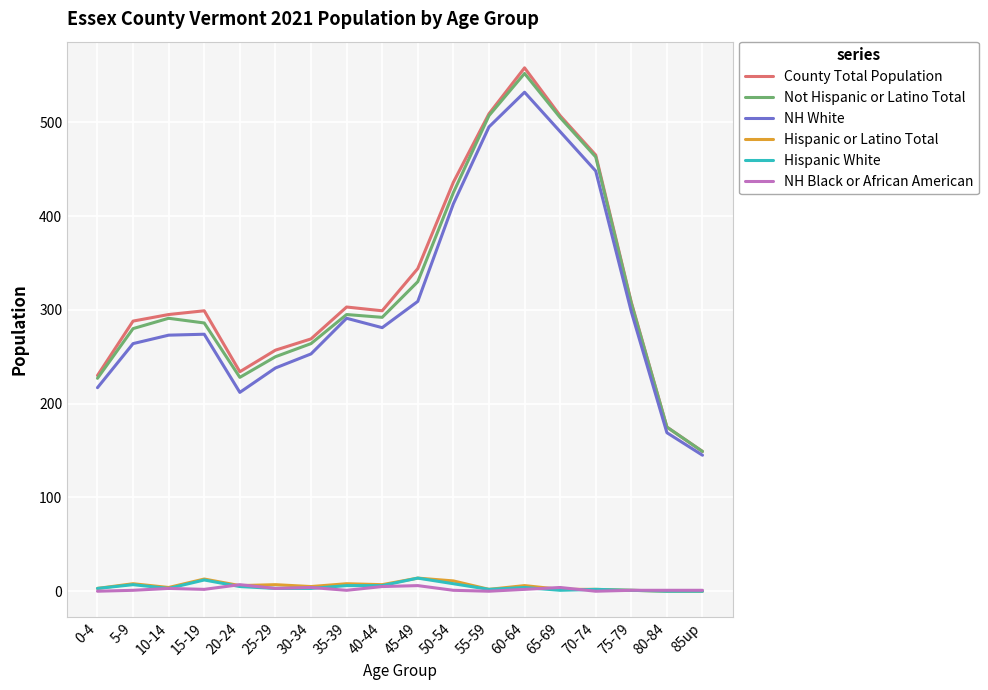

Which category has the highest value across all series?

60-64